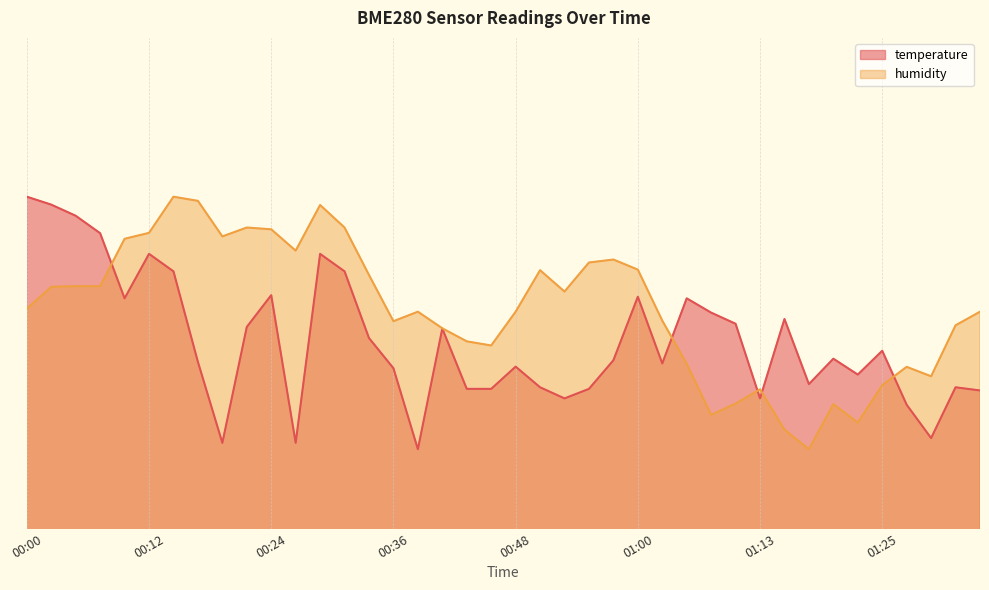

True or false: temperature and humidity intersect in this chart.

True